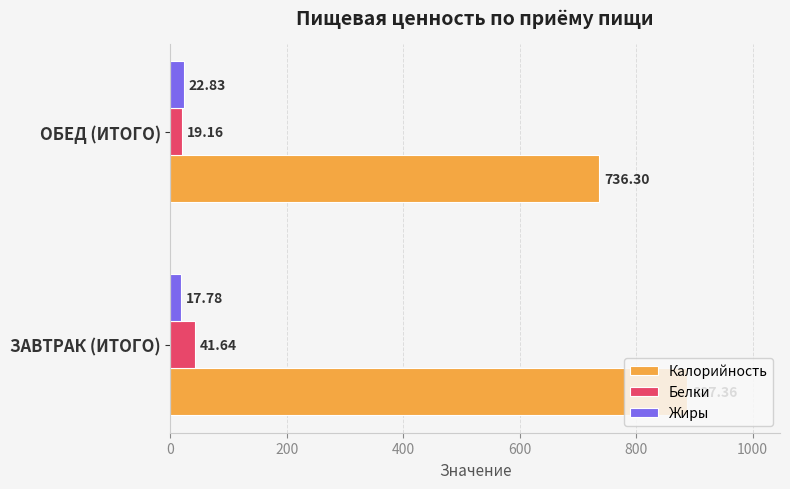

Is the value of Белки at ОБЕД (ИТОГО) greater than the value of Жиры at ОБЕД (ИТОГО)?

No